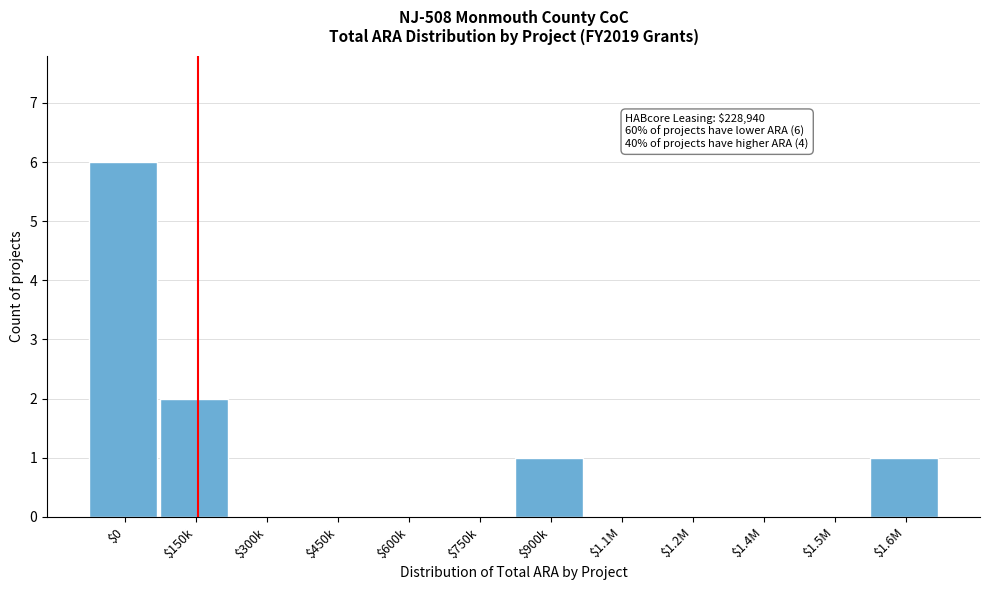

Which label corresponds to the largest value in the chart?

$0